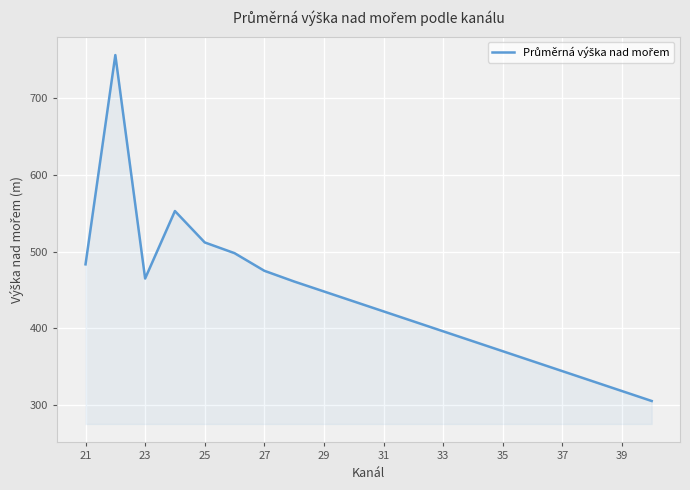

How many distinct data groups are displayed?

1